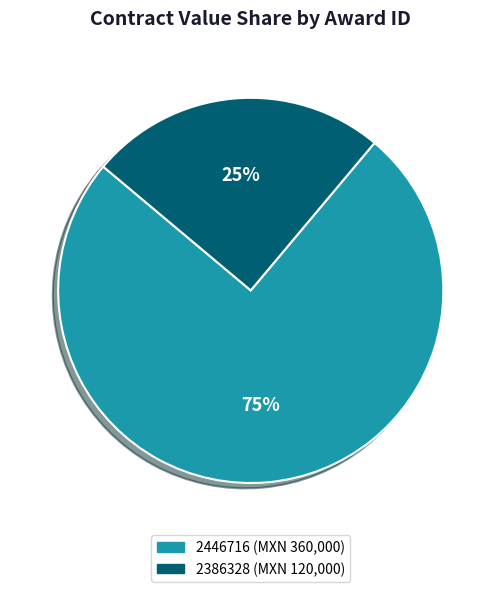

To the nearest percent, what is the difference between the largest and smallest slice percentages?

50%